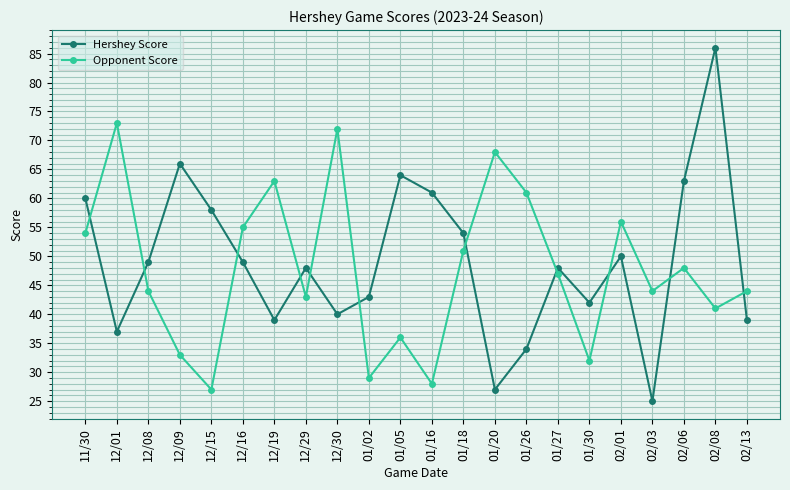

True or false: Hershey Score and Opponent Score cross at least once.

True